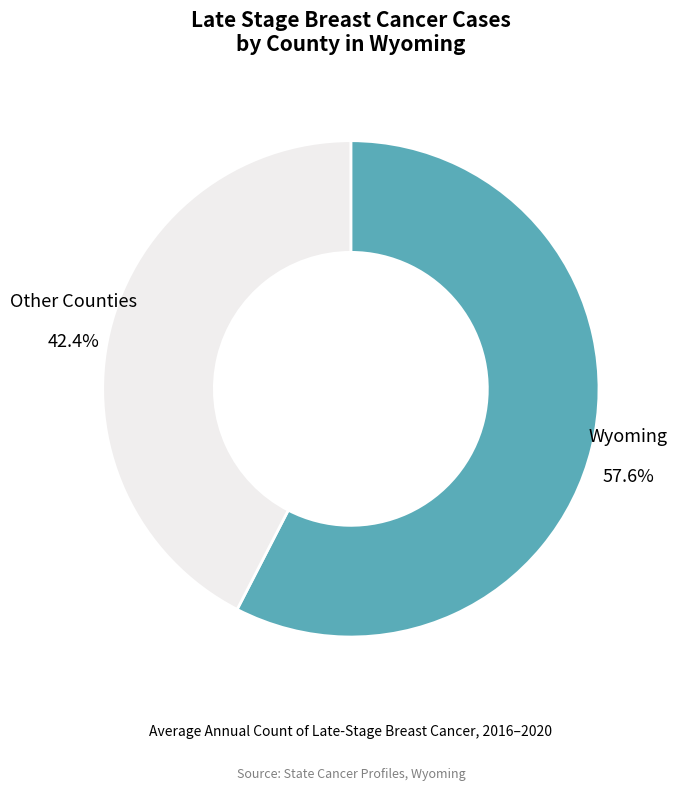

Which category accounts for the majority?

Wyoming